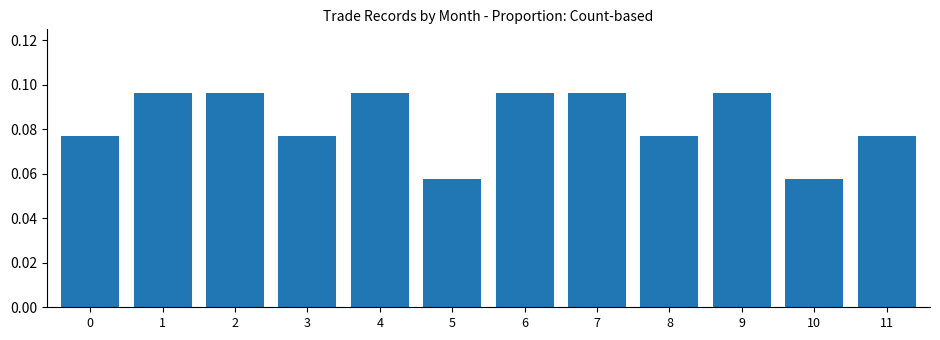

How many values are between 0 and 1?

12